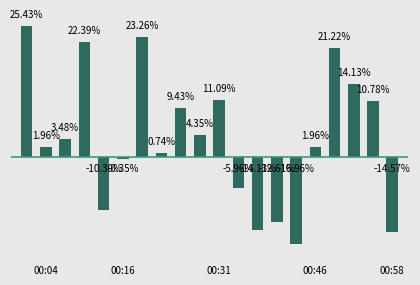

Are the bars horizontal?

No